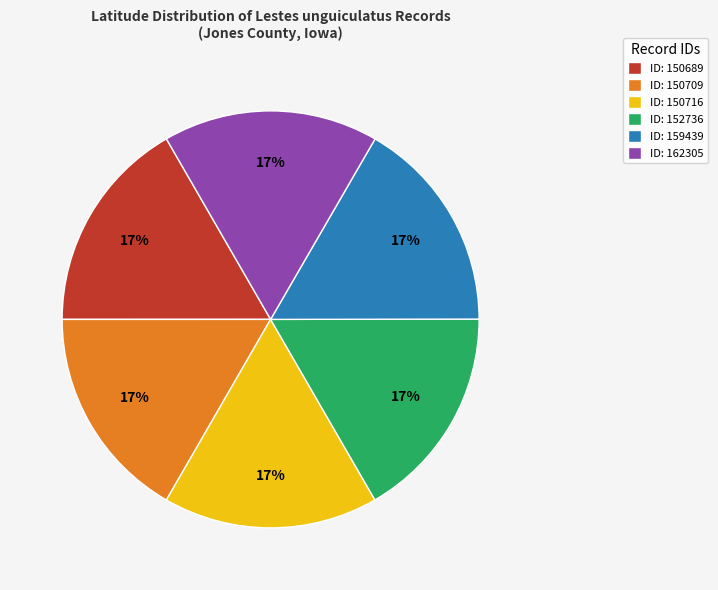

To the nearest percent, what is the combined percentage of ID: 159439 and ID: 150709?

33%